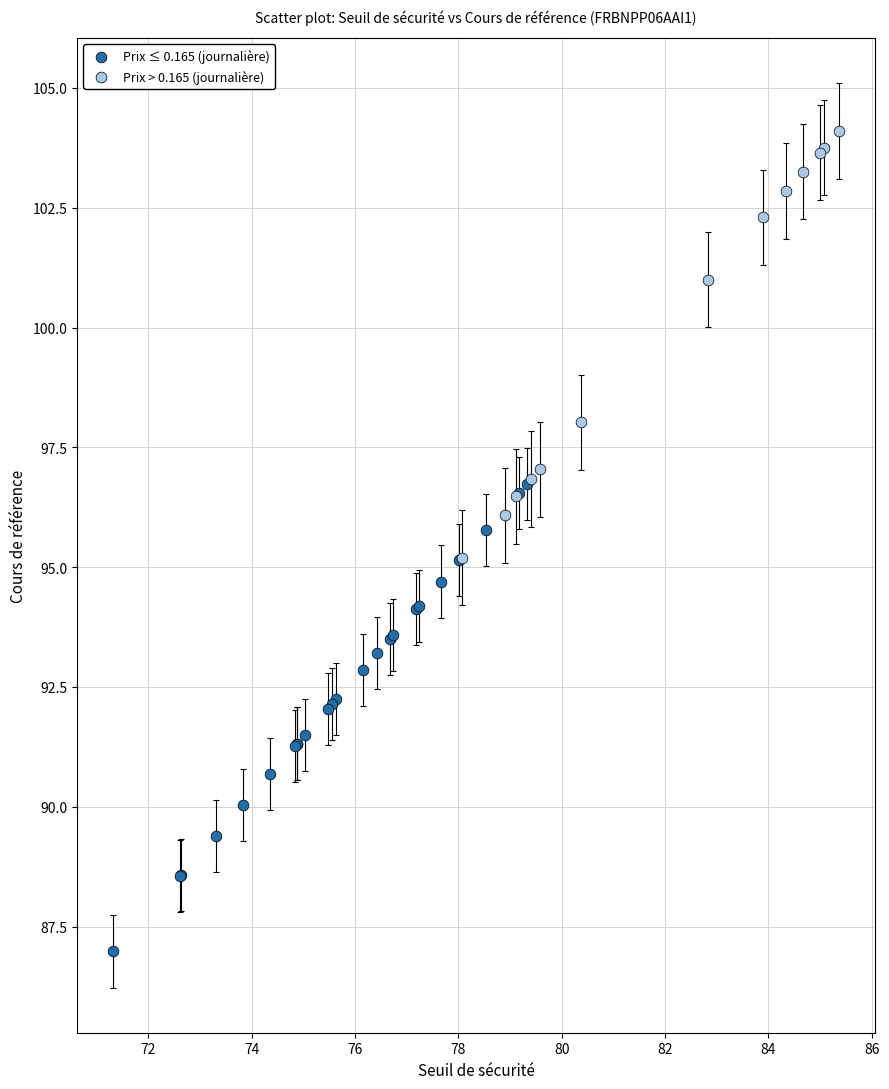

Which series reaches the maximum Y coordinate?

Prix > 0.165 (journalière)